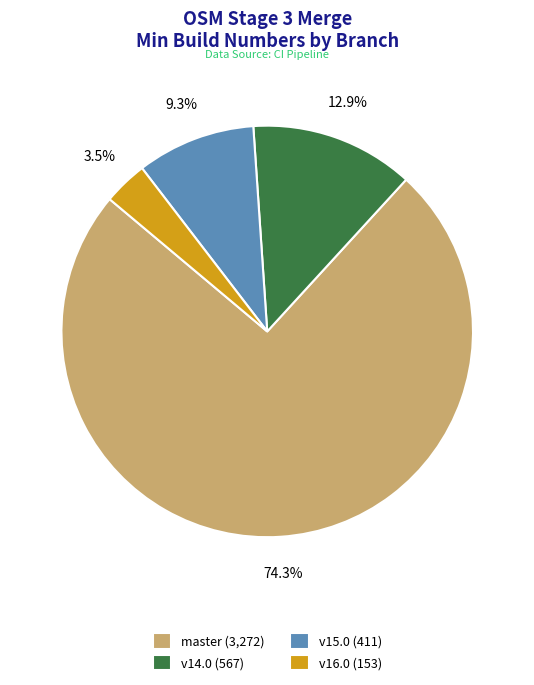

Approximately how many times larger is the value at master (3,272) compared to v14.0 (567)?

5.8